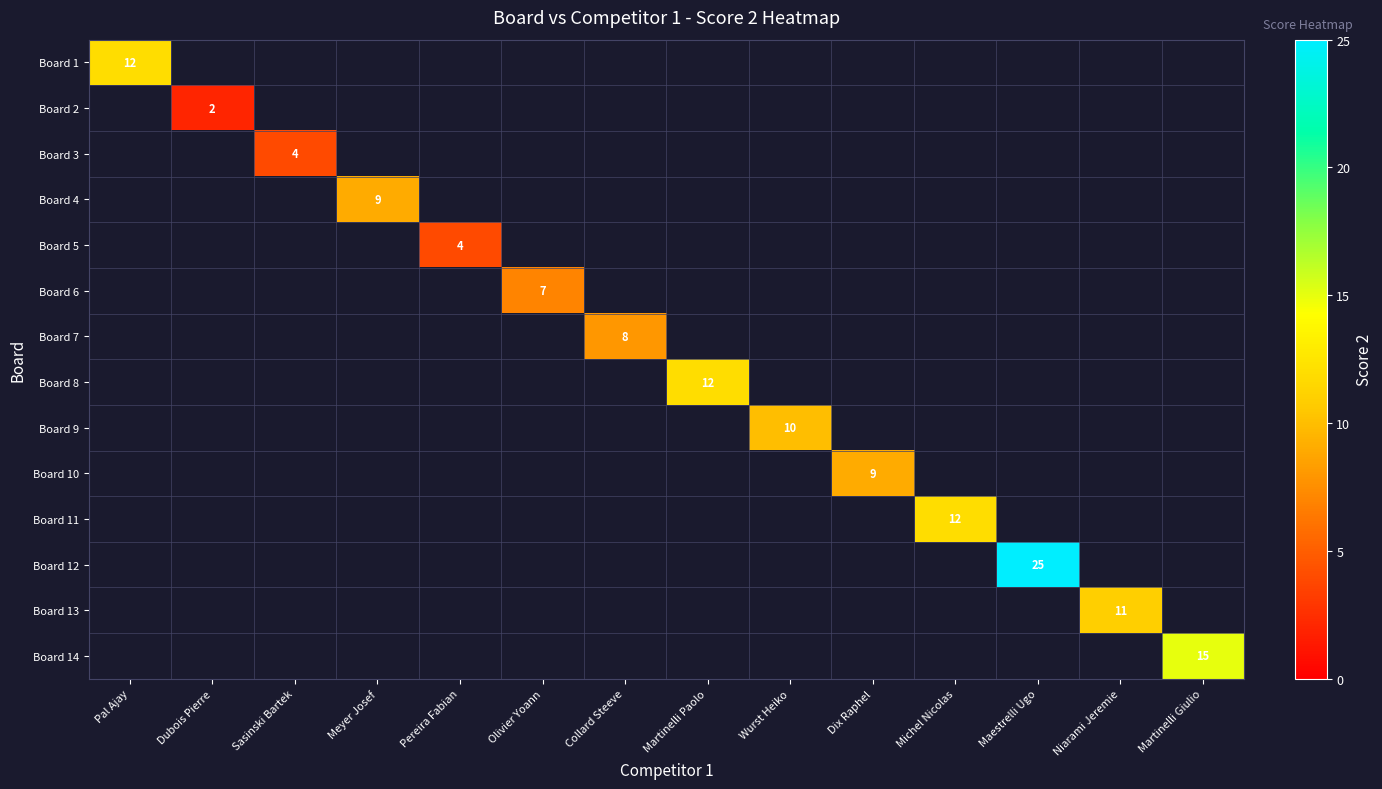

Which label corresponds to the largest value in the chart?

Maestrelli Ugo